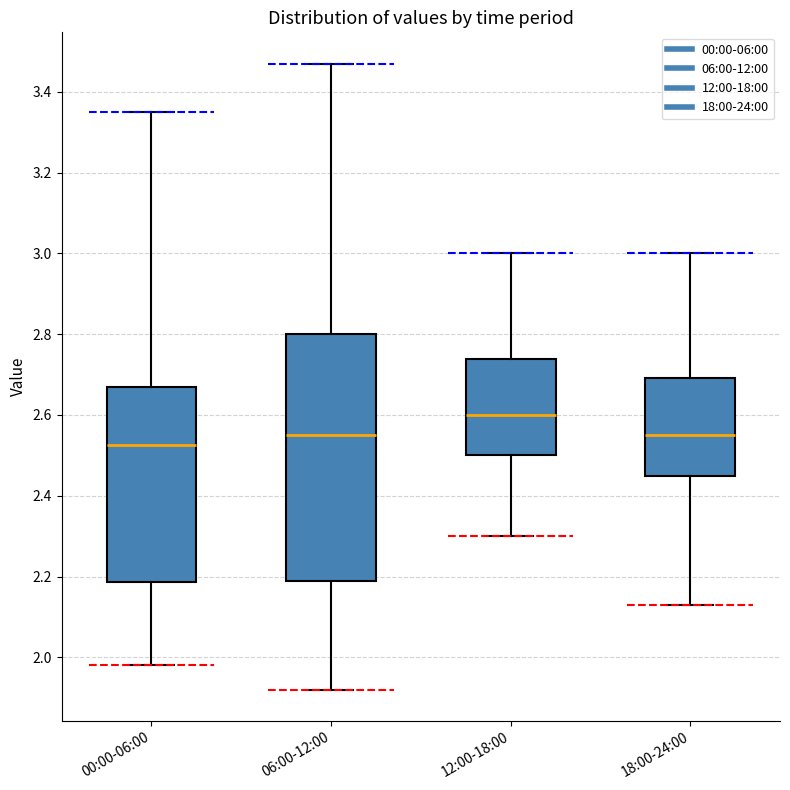

Which box has the highest median line?

12:00-18:00